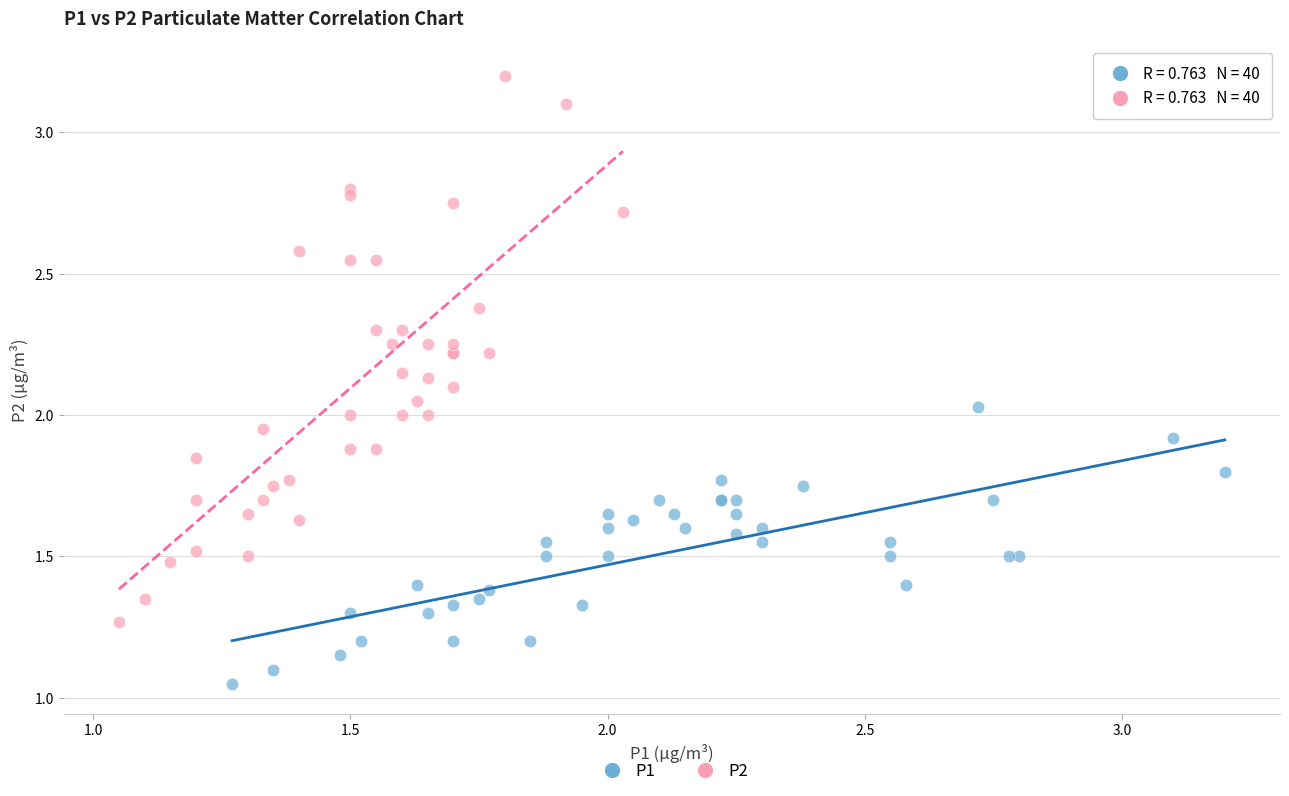

Which series reaches the maximum Y coordinate?

P2